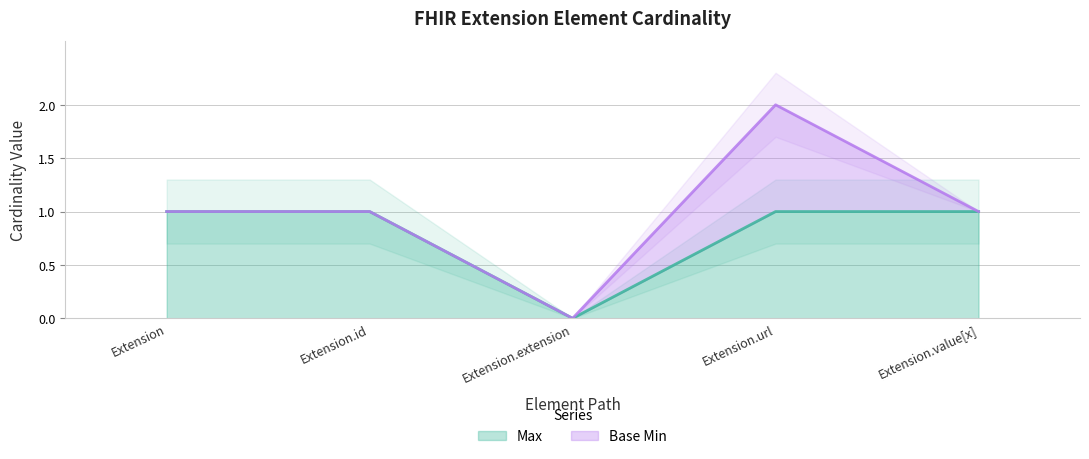

Is it true that Max equals 1 at Extension.value[x]?

True